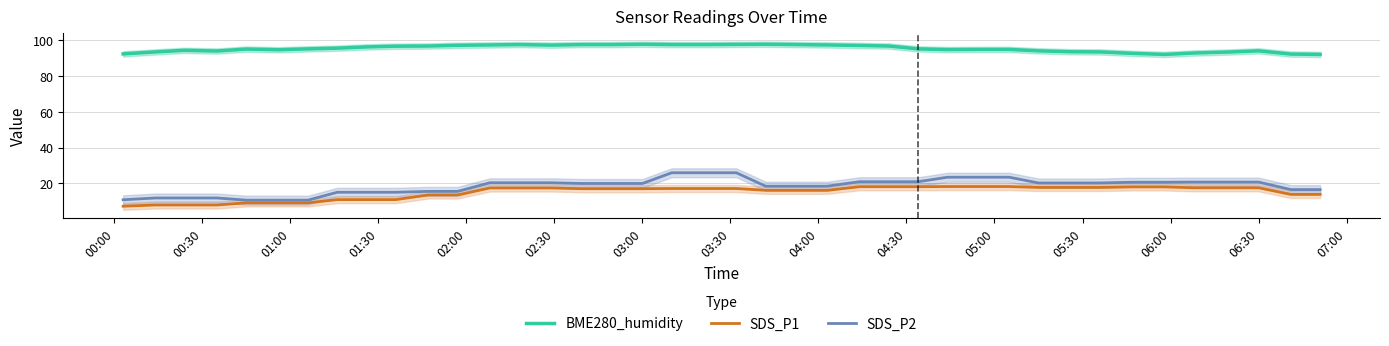

How many values in the SDS_P1 series exceed 17?

20